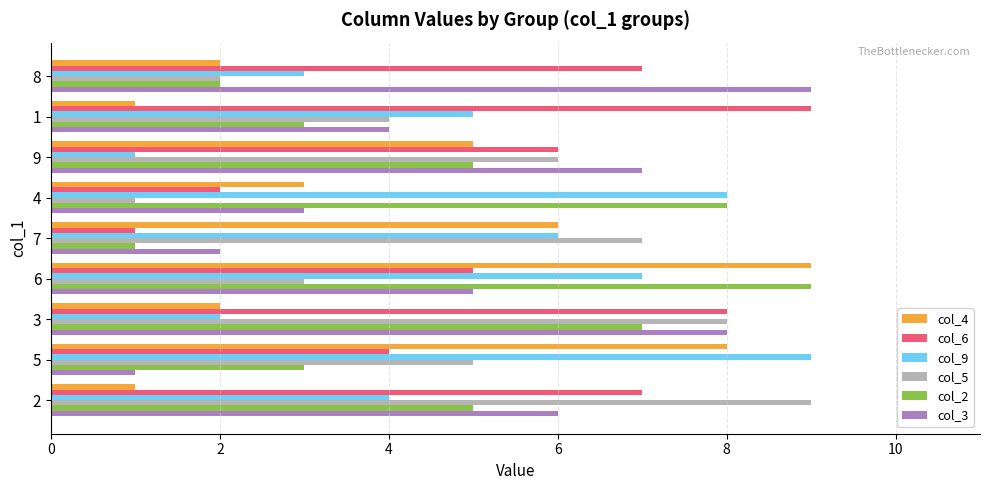

Between 5 and 8, which series saw the biggest shift?

col_3